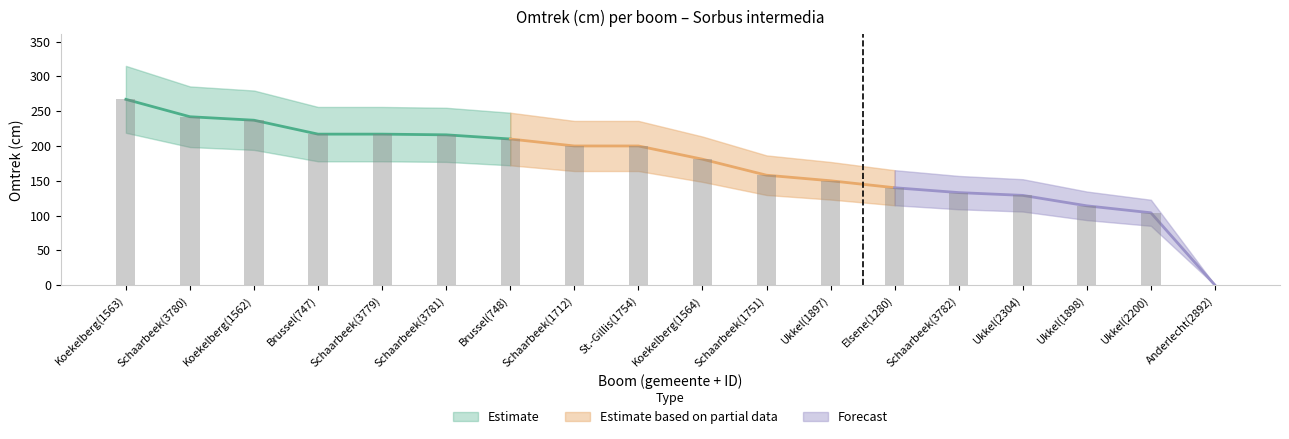

Which category has the highest value across all series?

Koekelberg(1563)